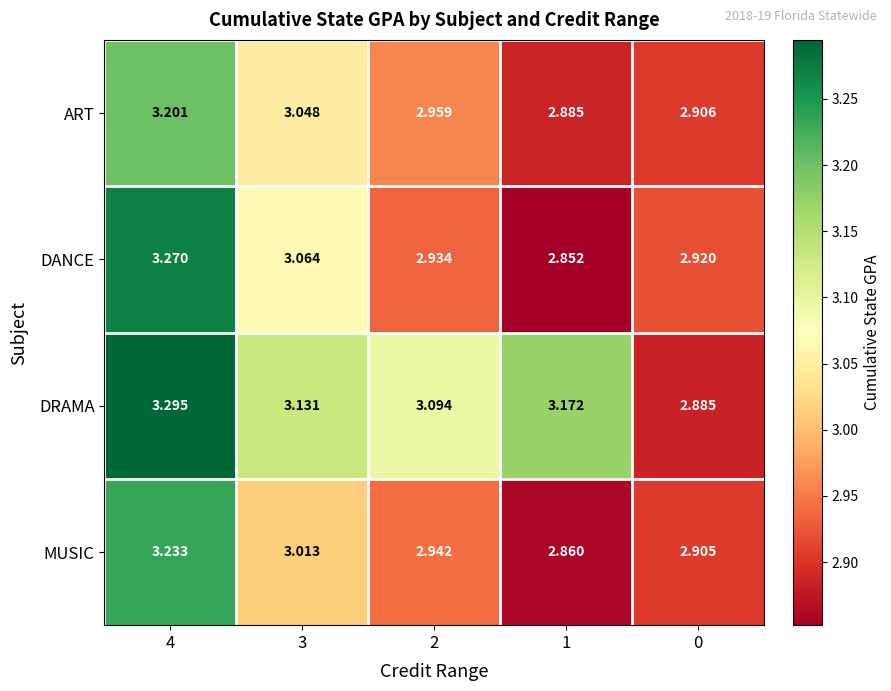

Rank the series by their maximum value, from lowest to highest.

ART, MUSIC, DANCE, DRAMA